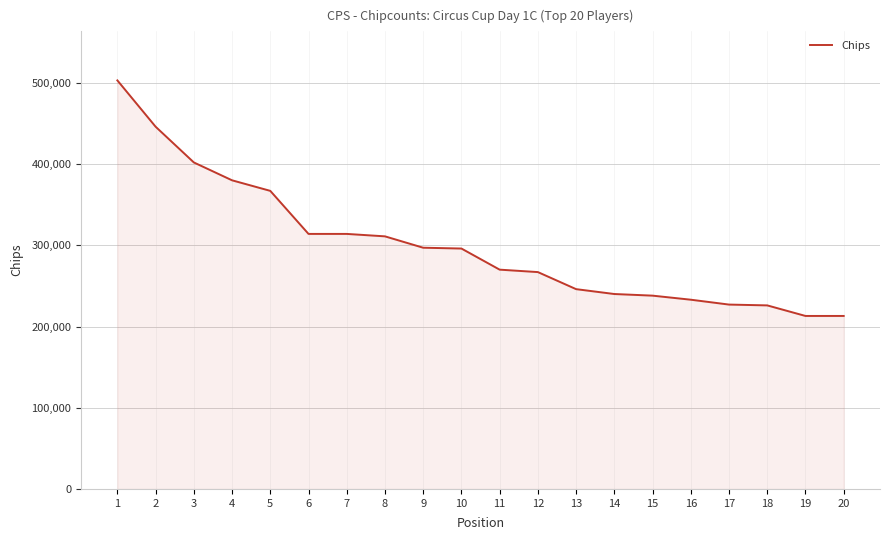

What is the minimum value shown in the chart?

213000